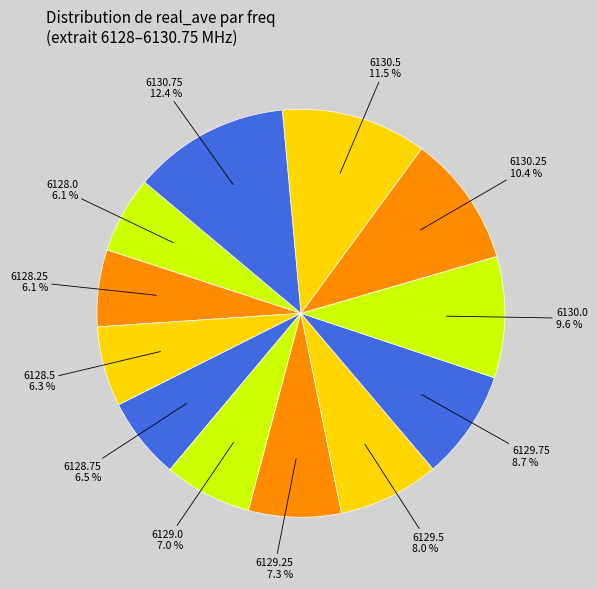

To the nearest percent, what portion does 6129.75 represent?

9%